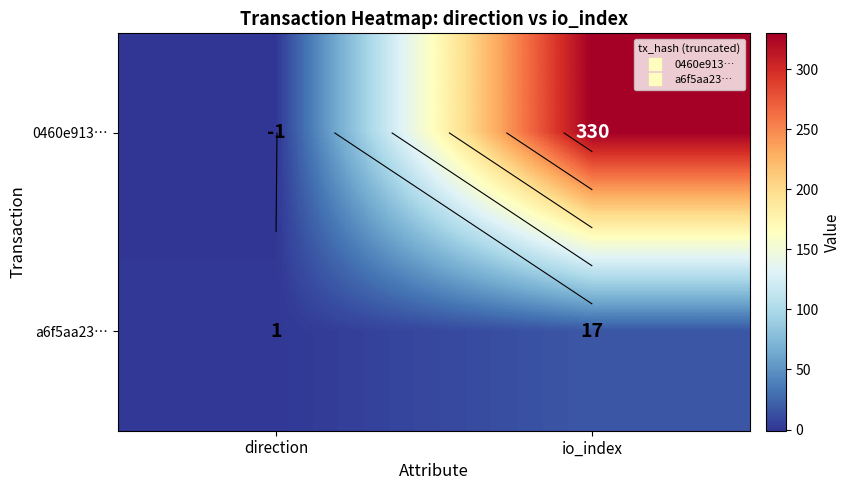

What is the sum of all a6f5aa23… values?

18